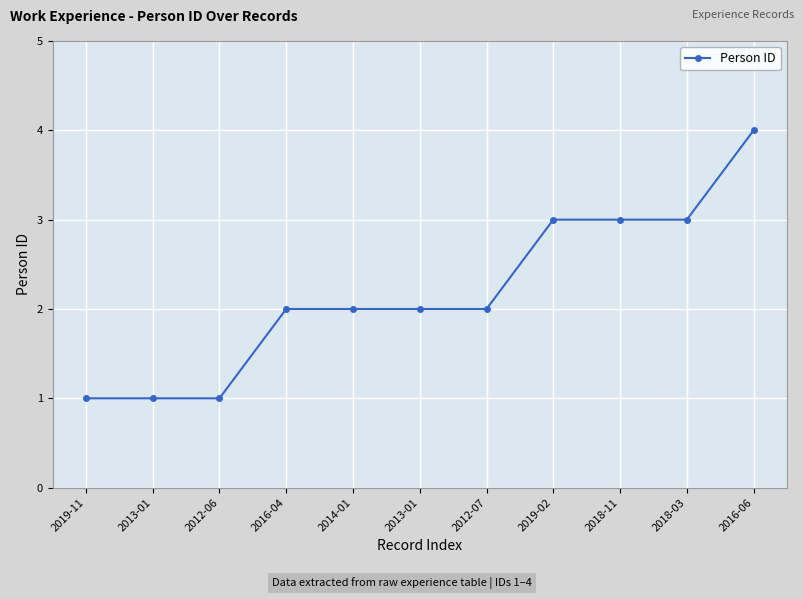

Which category has the lowest value across all series?

2019-11